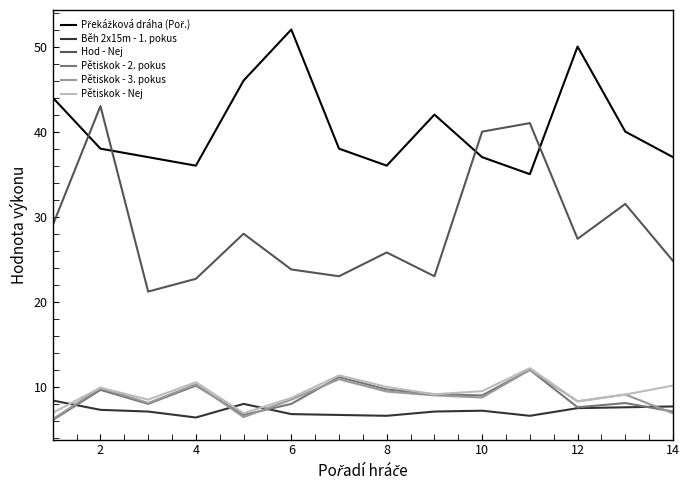

Which series has the widest spread of values?

Hod - Nej